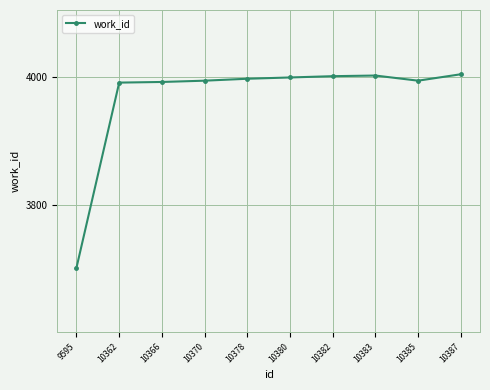

Which label corresponds to the smallest value in the chart?

9595